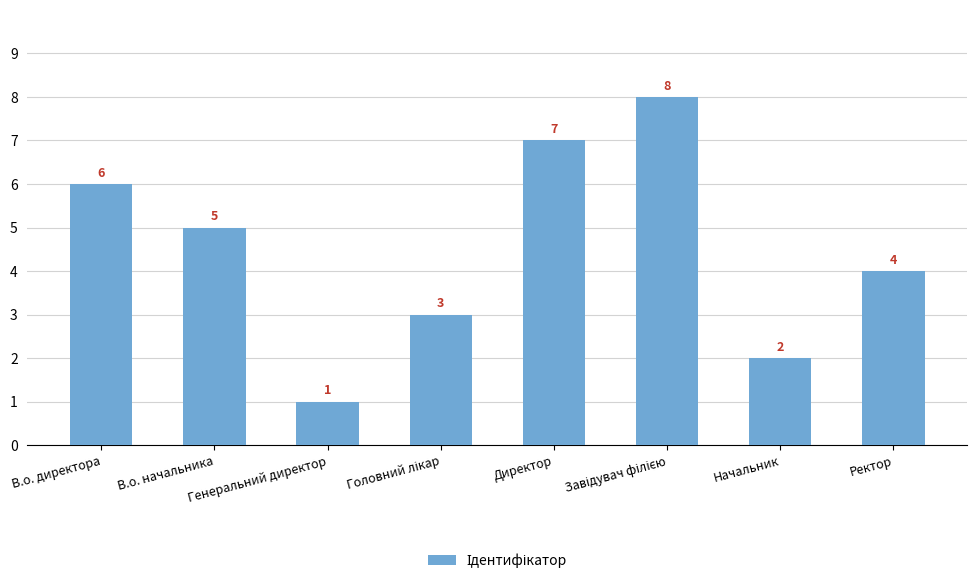

The value at Генеральний директор is 1. True or false?

True